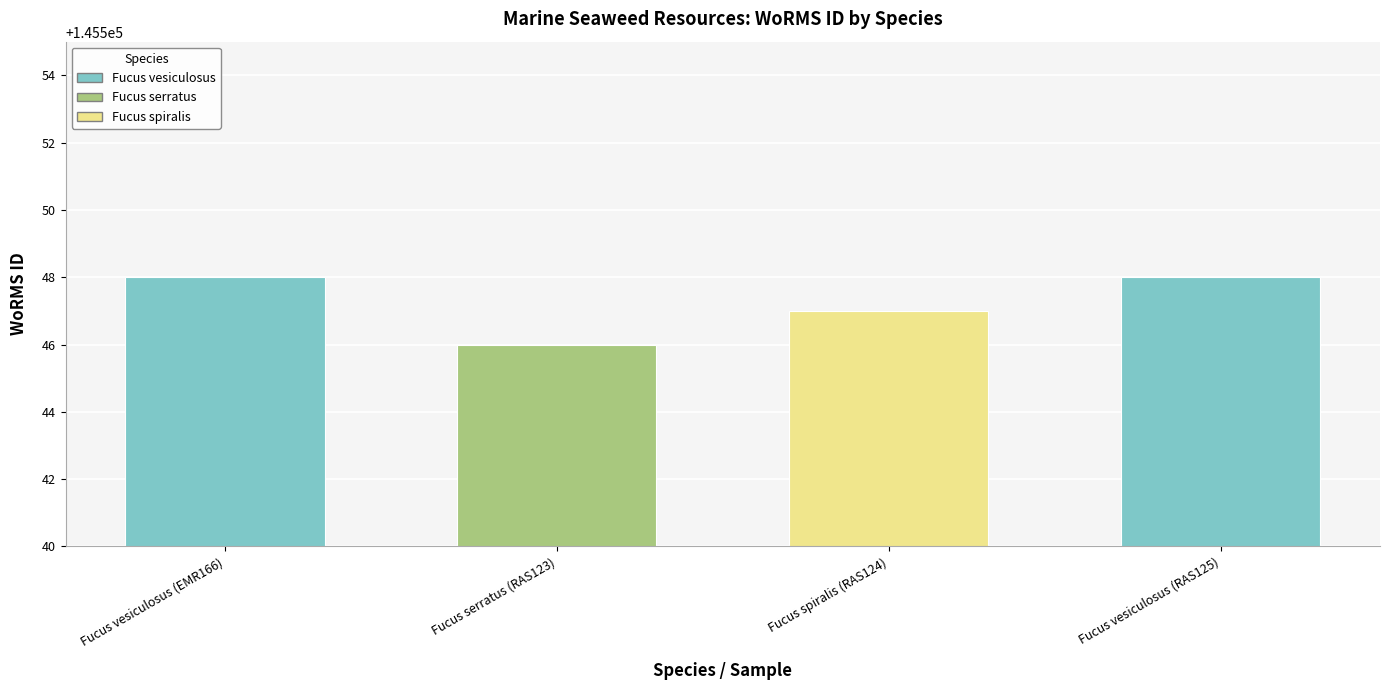

What value does the data have at Fucus vesiculosus (RAS125)?

145548